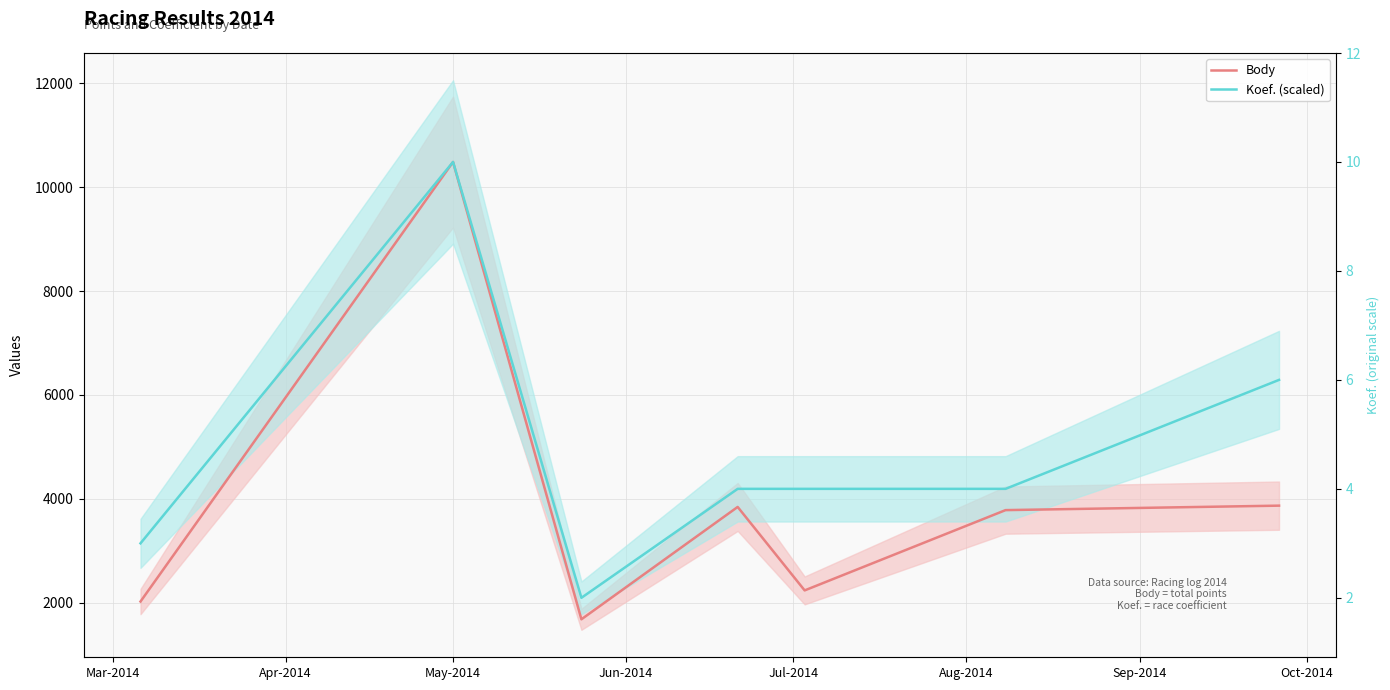

Which series changed the most between Apr-2014 and Sep-2014?

Body